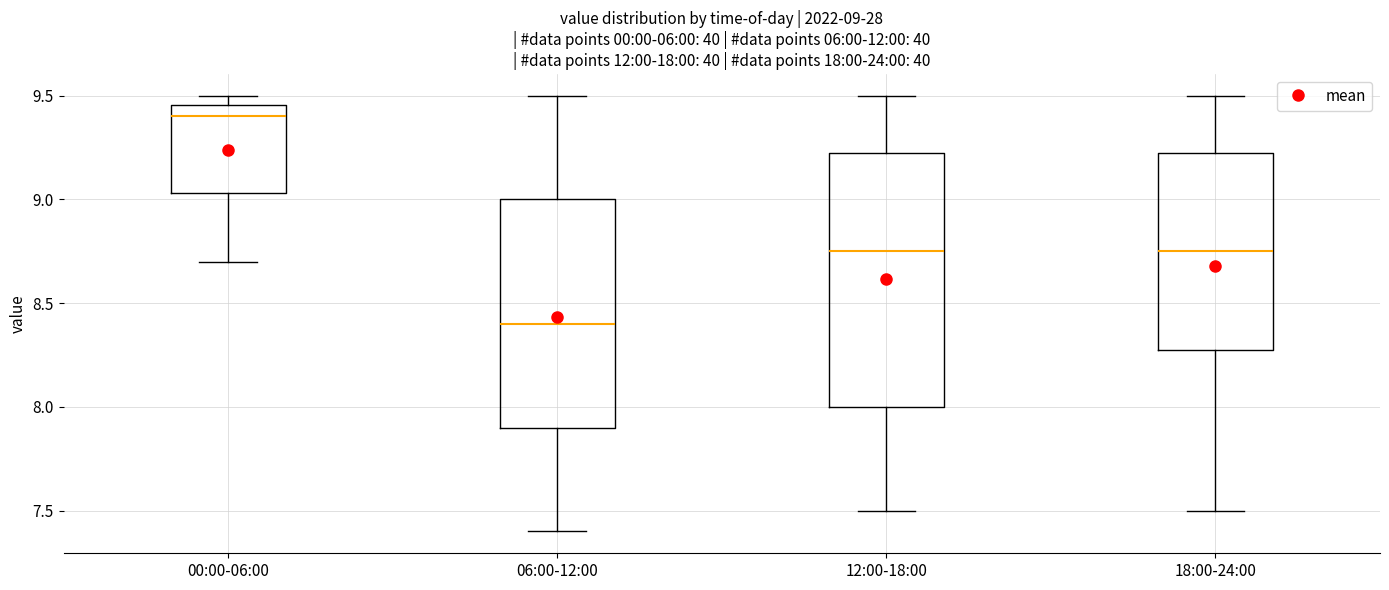

Which box is the tallest, from its lower edge to its upper edge?

12:00-18:00